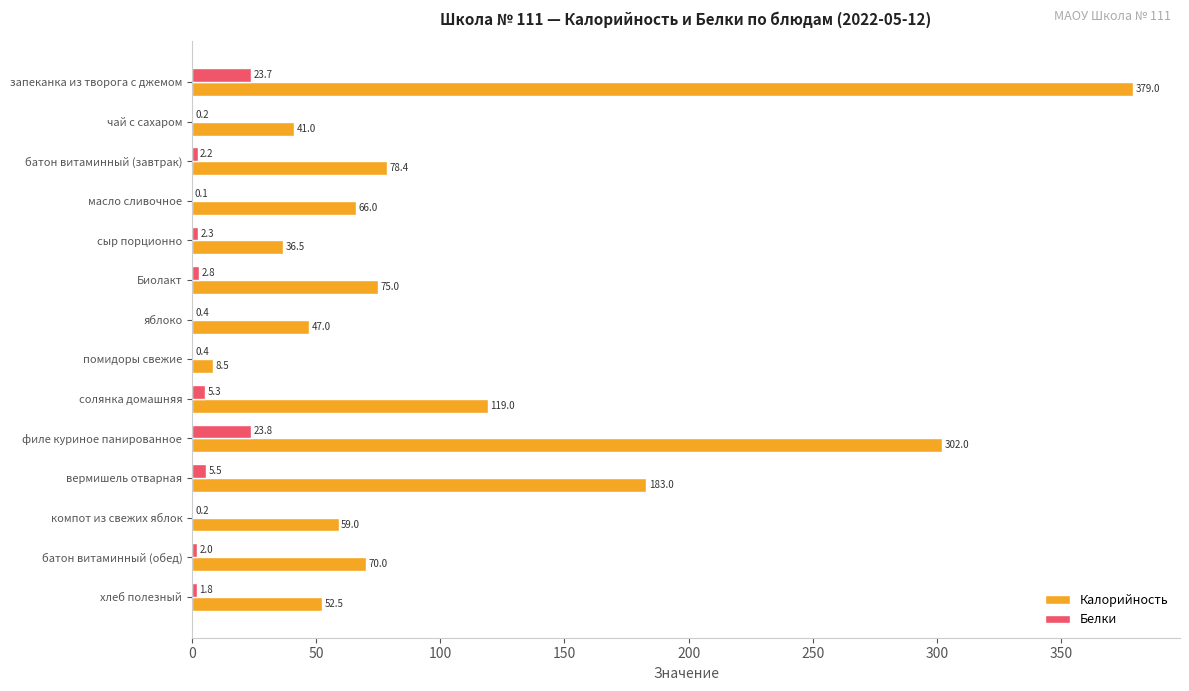

Which category has the highest value in the Белки series?

филе куриное панированное